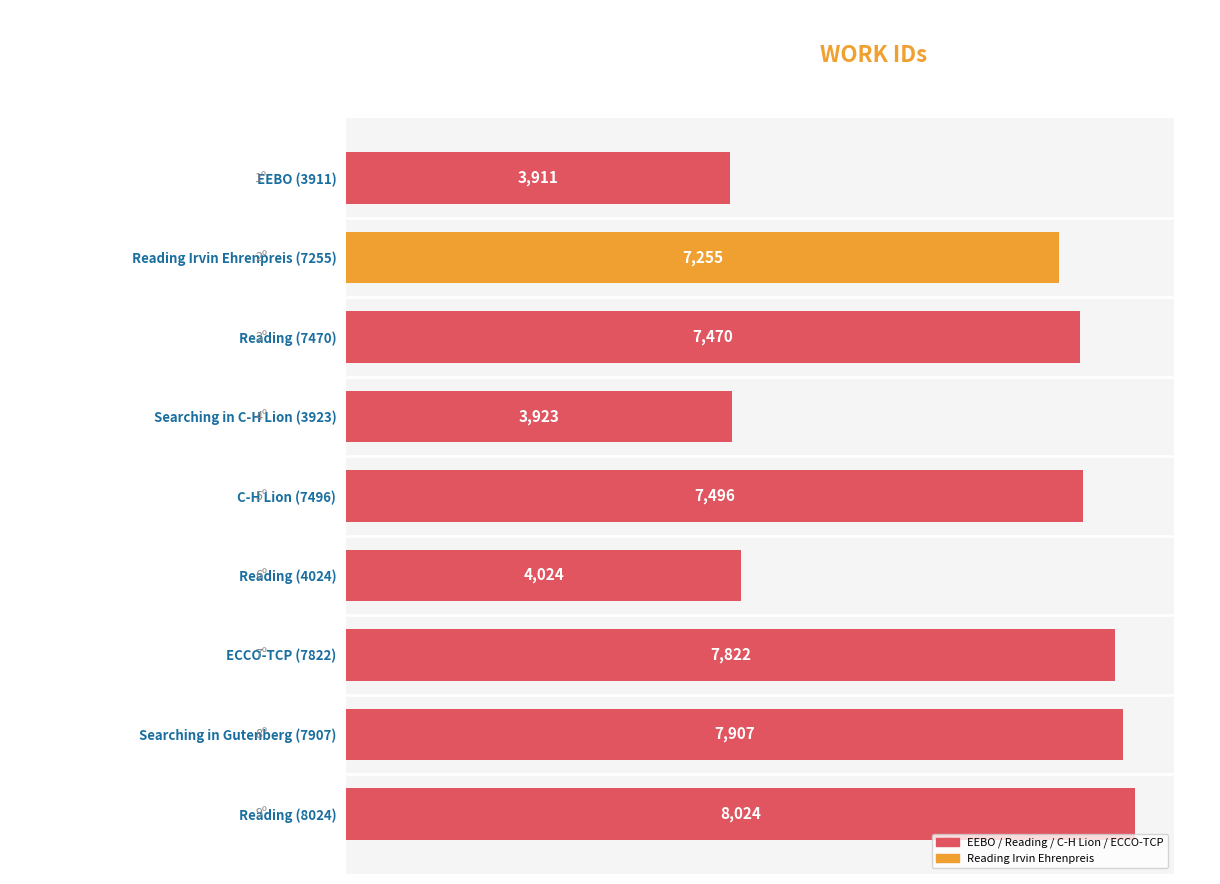

Which has a higher value, C-H Lion (7496) or Reading Irvin Ehrenpreis (7255)?

C-H Lion (7496)